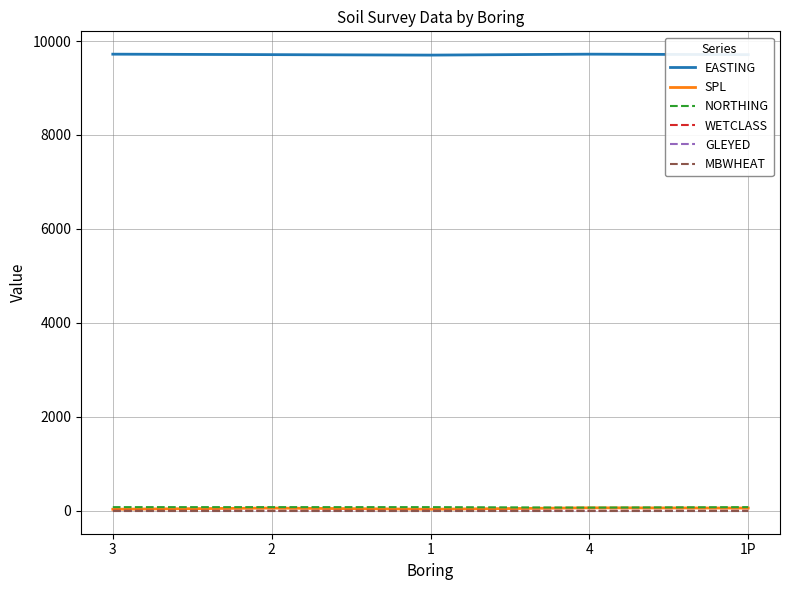

Reading left to right, what are all the values shown in this chart?

EASTING: 3=9720	2=9710	1=9700	4=9720	1P=9710
SPL: 3=35	2=60	1=35	4=65	1P=60
NORTHING: 3=80	2=80	1=80	4=70	1P=80
WETCLASS: 3=4	2=3	1=4	4=3	1P=3
GLEYED: 3=0	2=0	1=0	4=0	1P=0
MBWHEAT: 3=0	2=0	1=0	4=0	1P=0